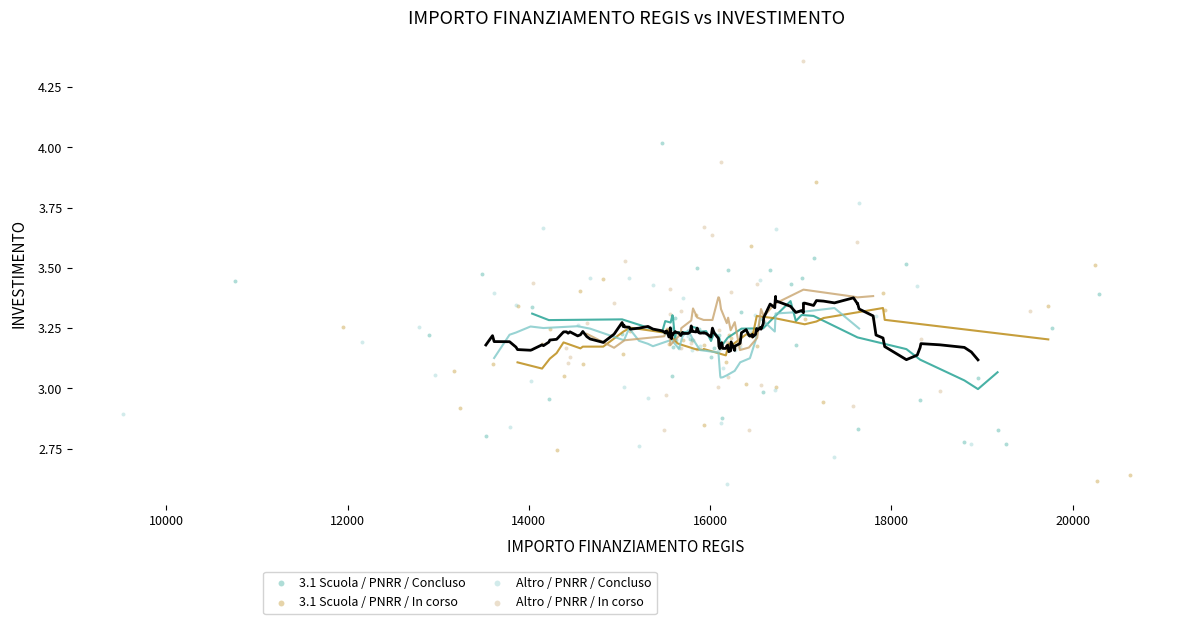

Which series has the widest spread of Y values?

Altro / PNRR / In corso